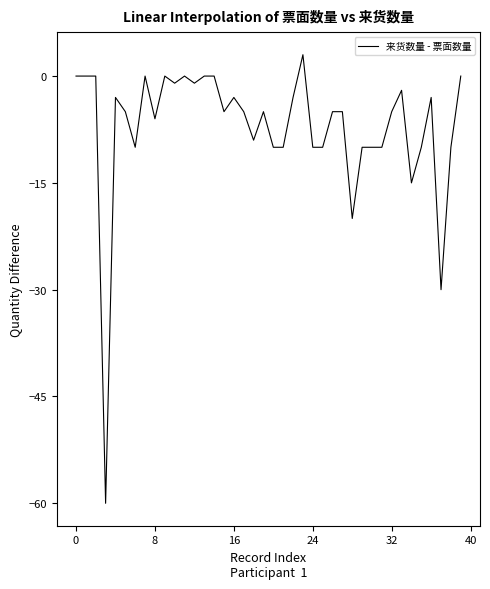

What is the greatest value displayed?

3